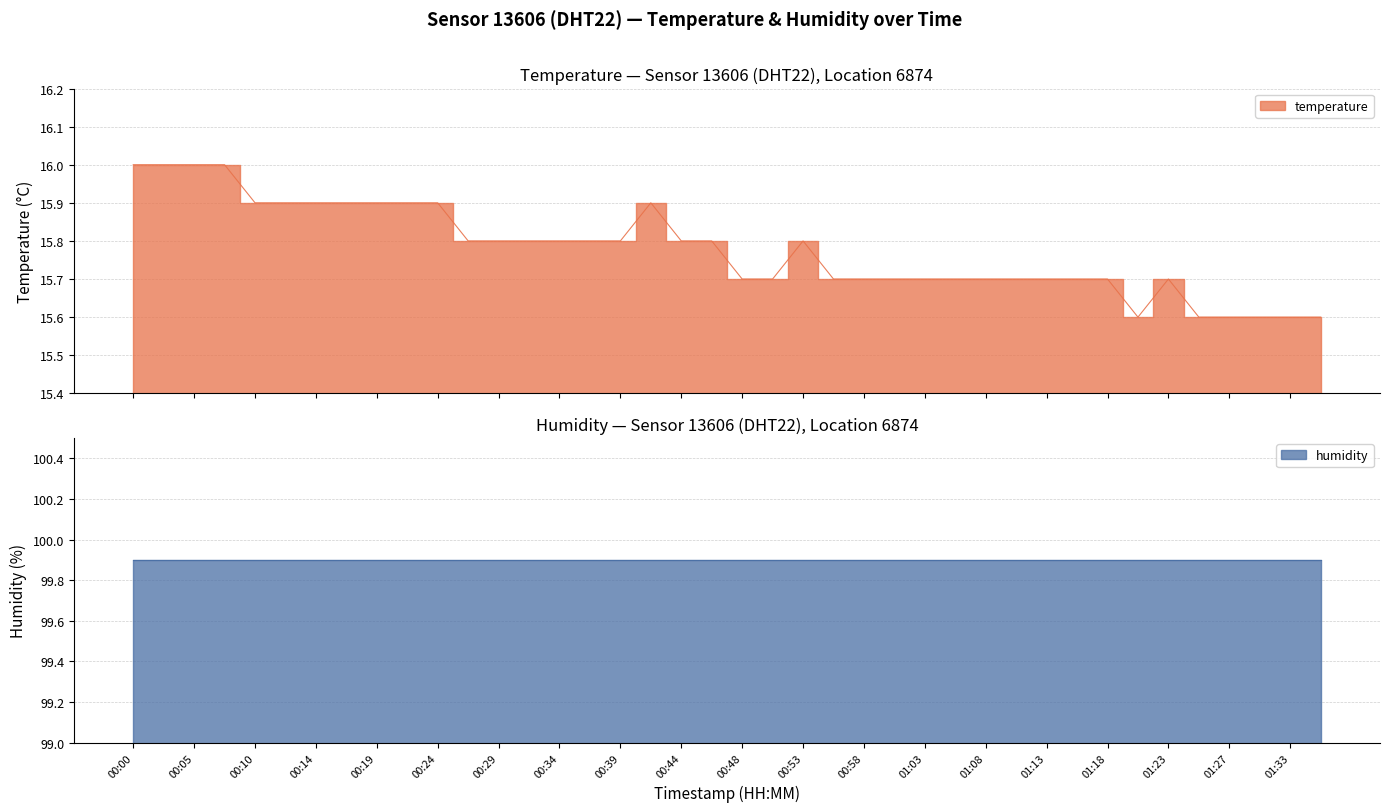

Reading left to right, transcribe all the data shown in this chart.

00:00=16.0	00:02=16.0	00:05=16.0	00:07=16.0	00:10=15.9	00:12=15.9	00:14=15.9	00:17=15.9	00:19=15.9	00:22=15.9	00:24=15.9	00:27=15.8	00:29=15.8	00:31=15.8	00:34=15.8	00:36=15.8	00:39=15.8	00:41=15.9	00:44=15.8	00:46=15.8	00:48=15.7	00:51=15.7	00:53=15.8	00:56=15.7	00:58=15.7	01:01=15.7	01:03=15.7	01:06=15.7	01:08=15.7	01:10=15.7	01:13=15.7	01:15=15.7	01:18=15.7	01:20=15.6	01:23=15.7	01:25=15.6	01:27=15.6	01:30=15.6	01:33=15.6	01:35=15.6